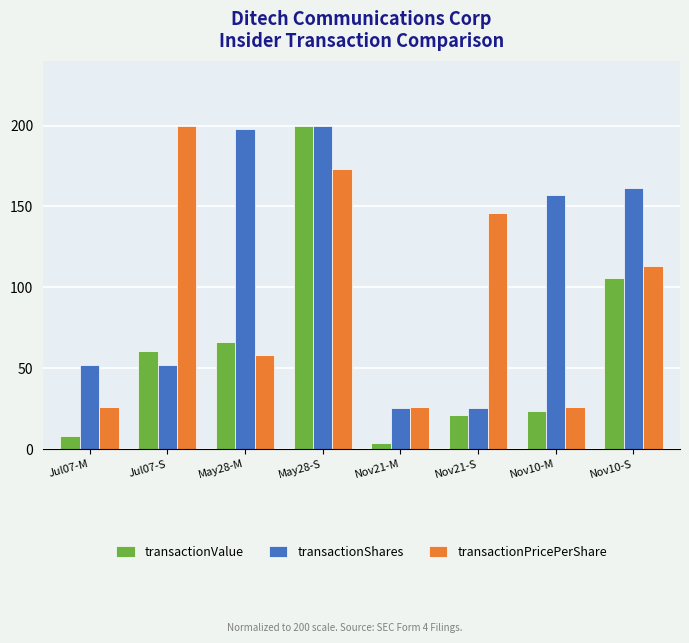

What is the label of the 2nd bar from the left?

Jul07-S